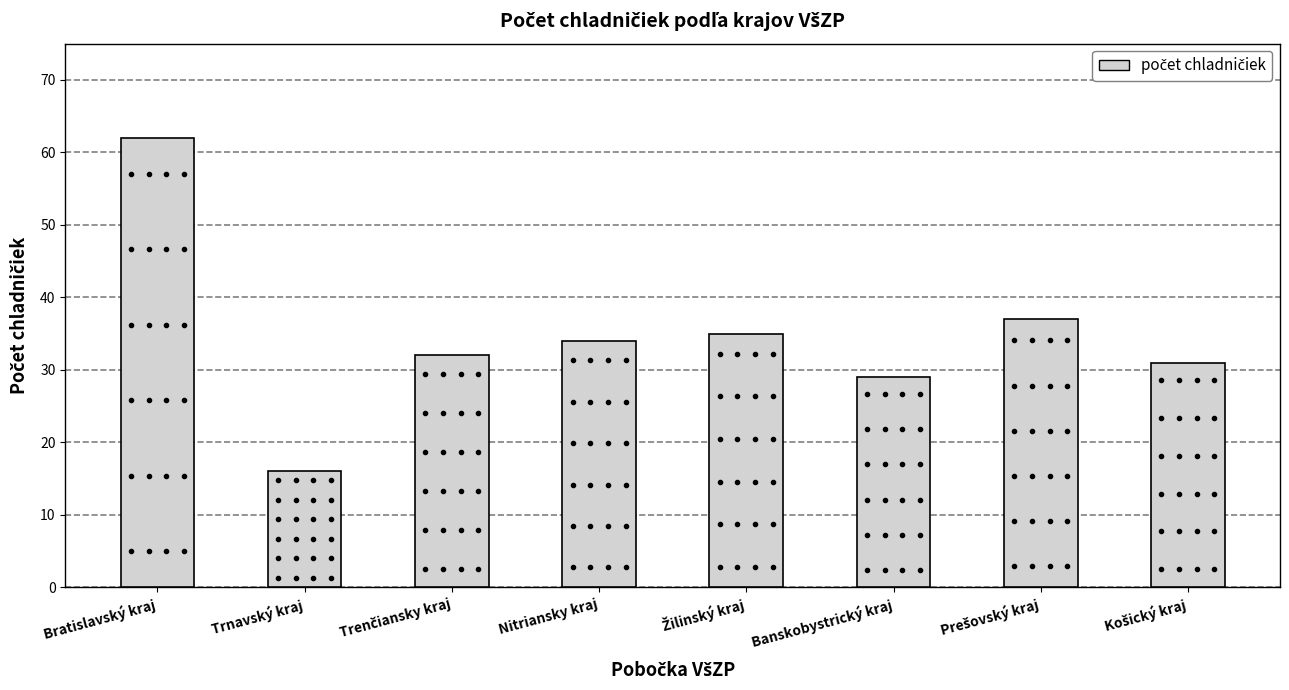

Reading left to right, transcribe all the data shown in this chart.

62	16	32	34	35	29	37	31